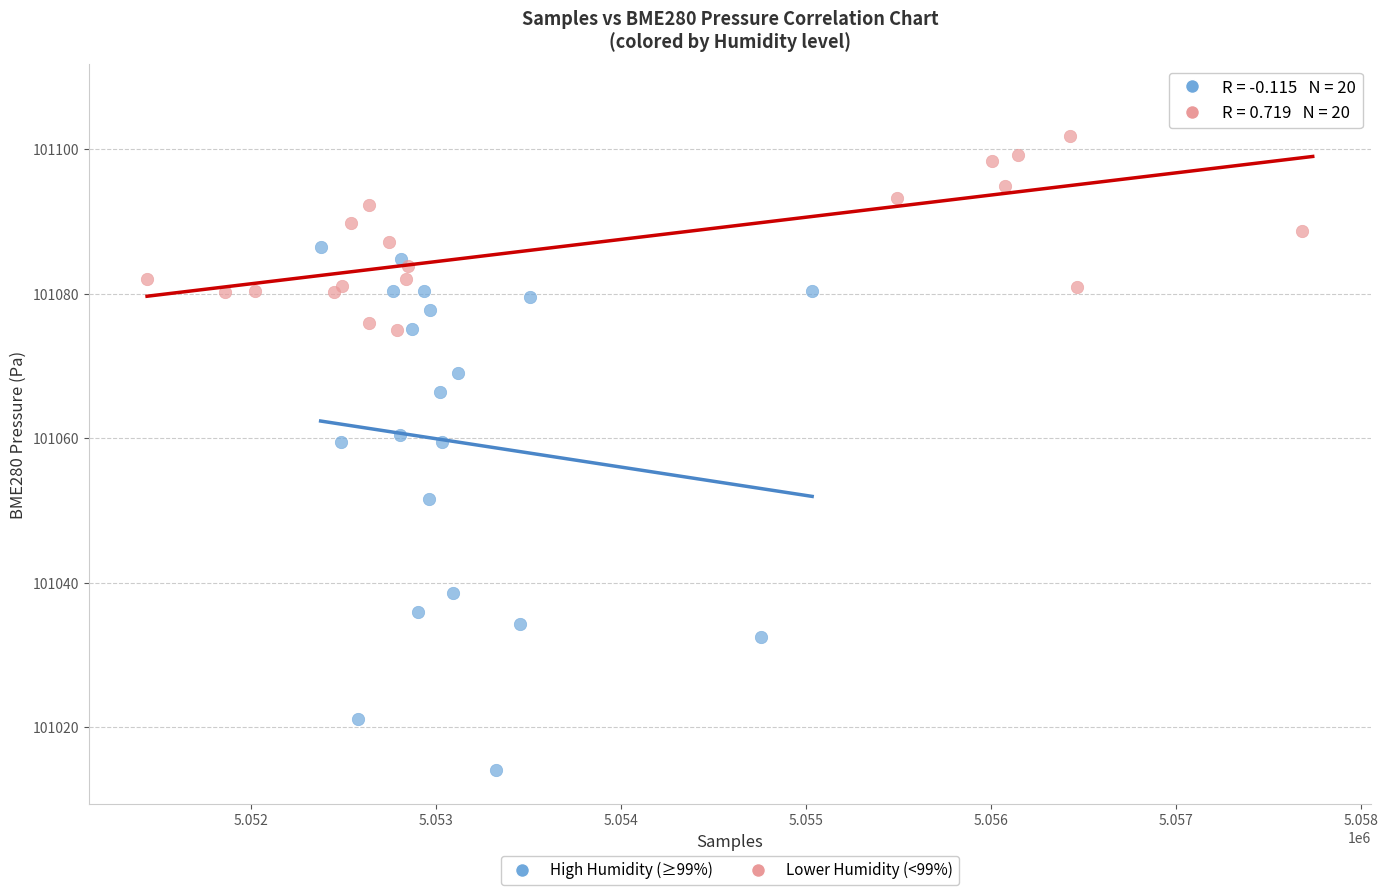

Which series contains the lowest Y value?

High Humidity (≥99%)